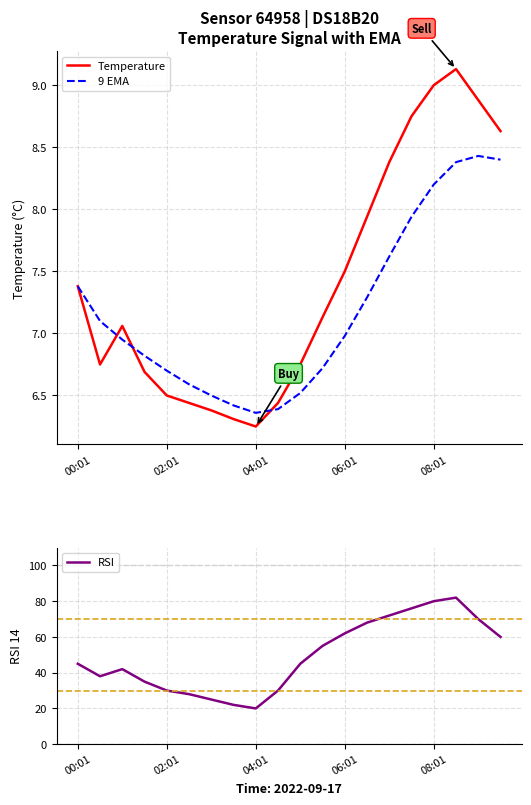

What is the difference between the second highest and second lowest values in the Temperature series?

2.7